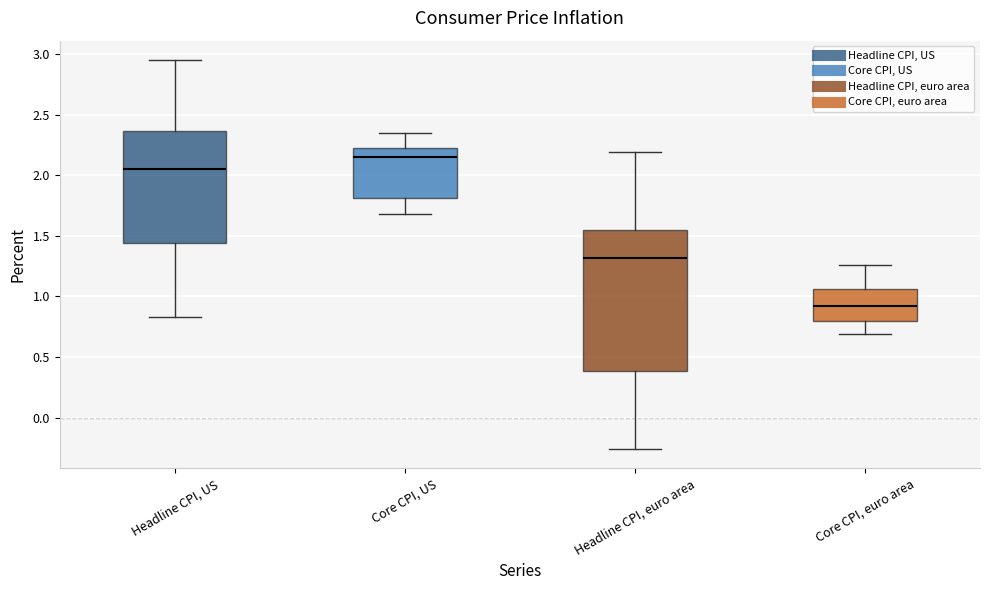

Which box's median line is the highest?

Core CPI, US